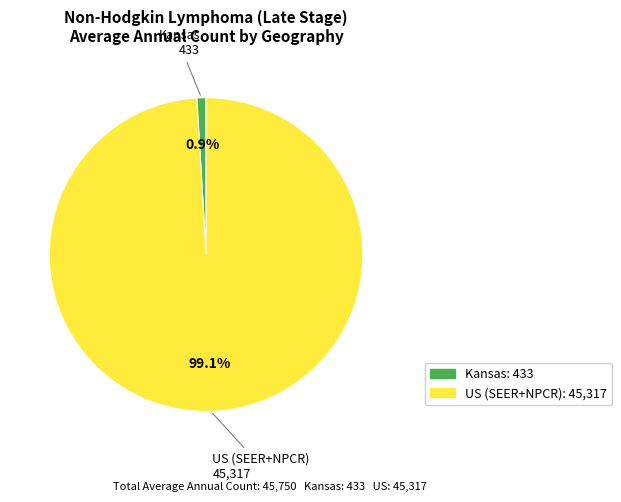

Which has a higher value, US (SEER+NPCR) or Kansas?

US (SEER+NPCR)